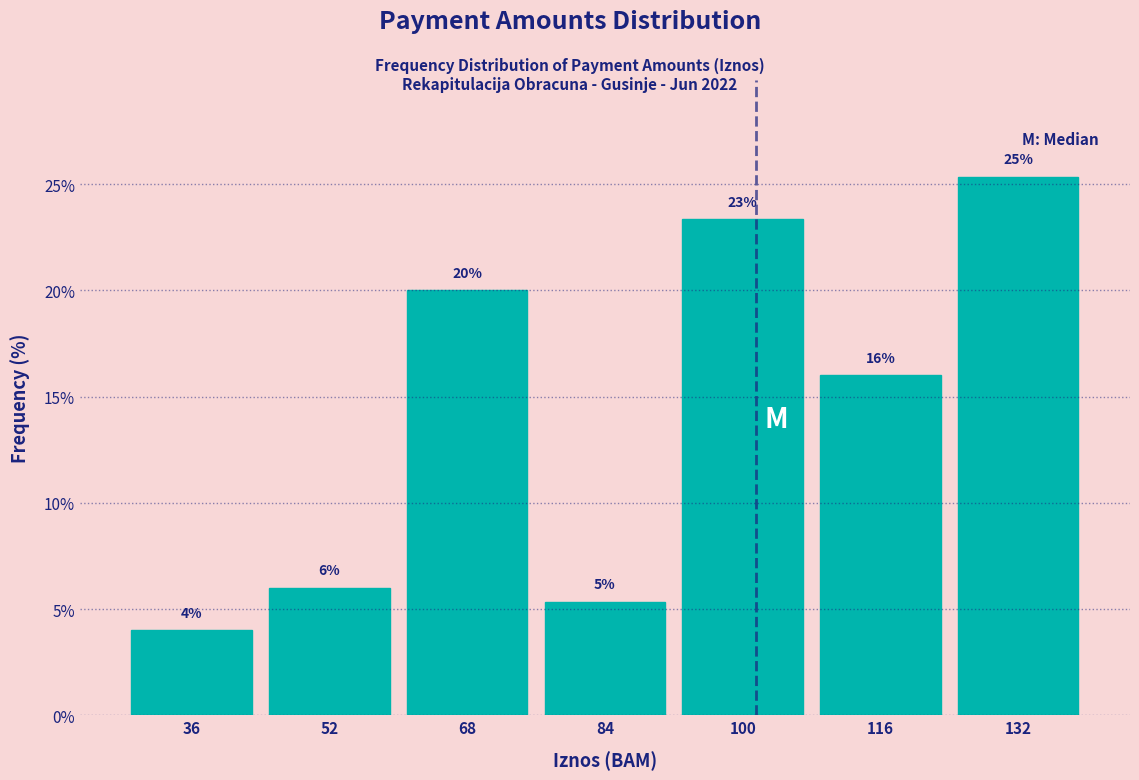

Which range on the x-axis has the tallest bar?

124 to 140